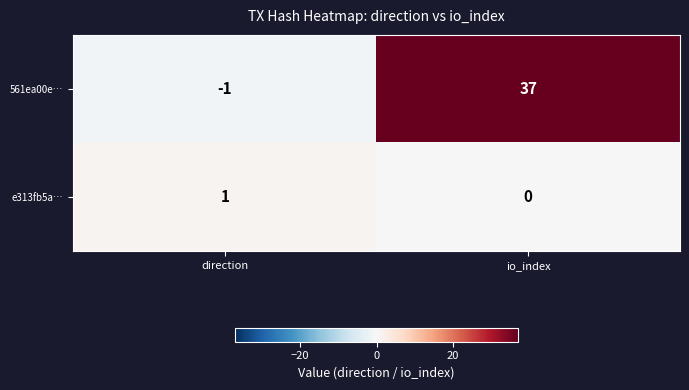

At which category is the sum across all series the highest?

io_index